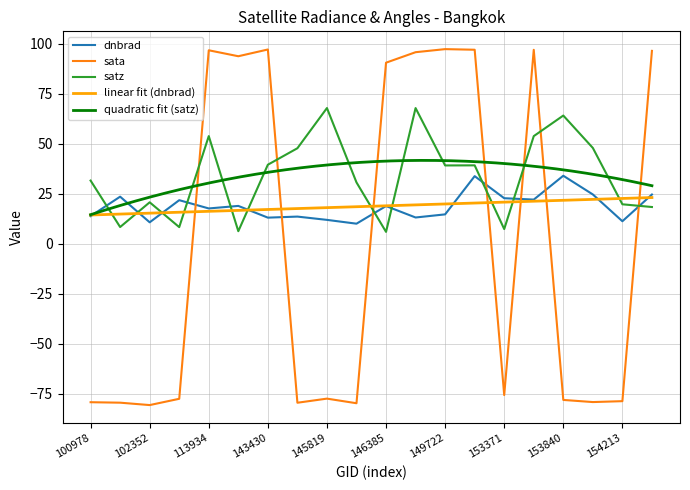

How many interior local peaks does the dnbrad series have?

7